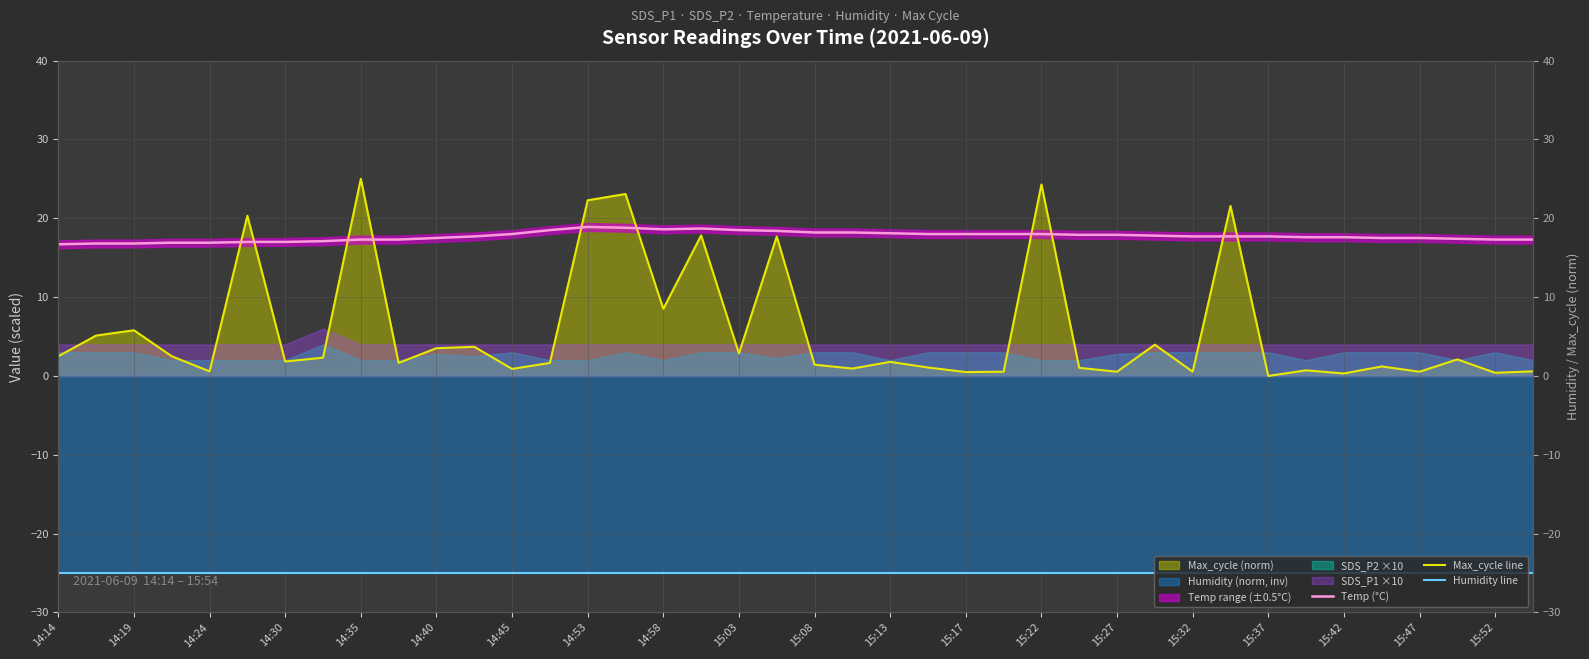

What is the value of the Temp (°C) point at the 30th from the left?

17.8